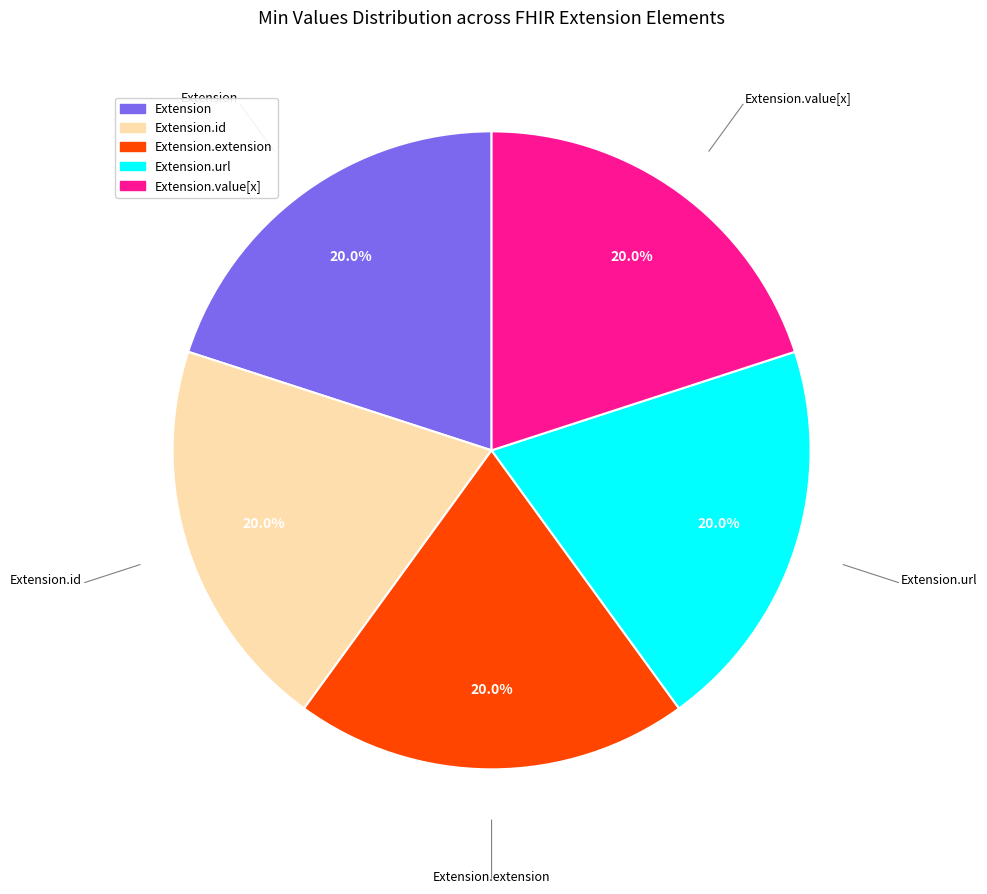

Is there a majority slice in this chart?

No